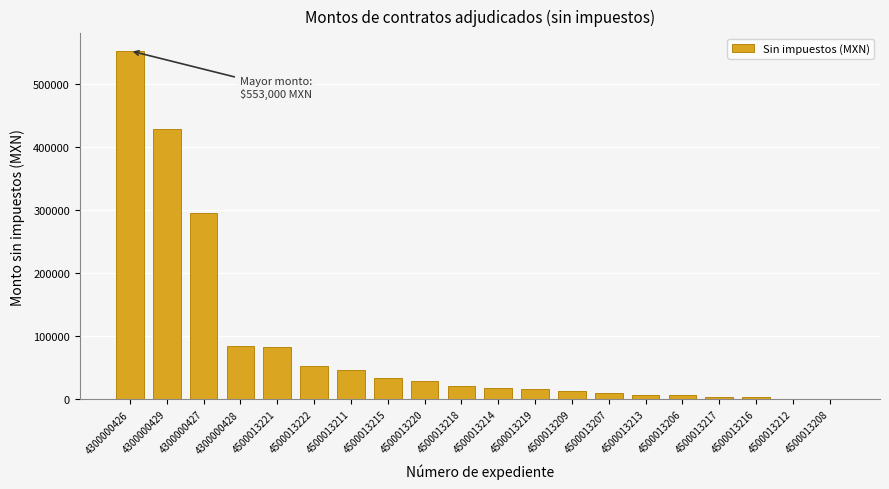

At which category does the chart reach its peak across all series?

4300000426